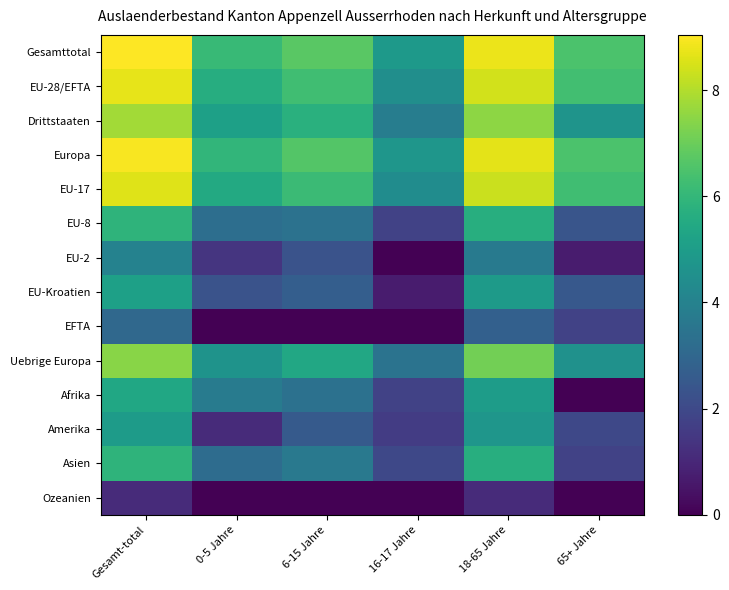

List the series in order of their peak value, lowest first.

Ozeanien, EFTA, EU-2, Amerika, EU-Kroatien, Afrika, Asien, EU-8, Uebrige Europa, Drittstaaten, EU-17, EU-28/EFTA, Europa, Gesamttotal